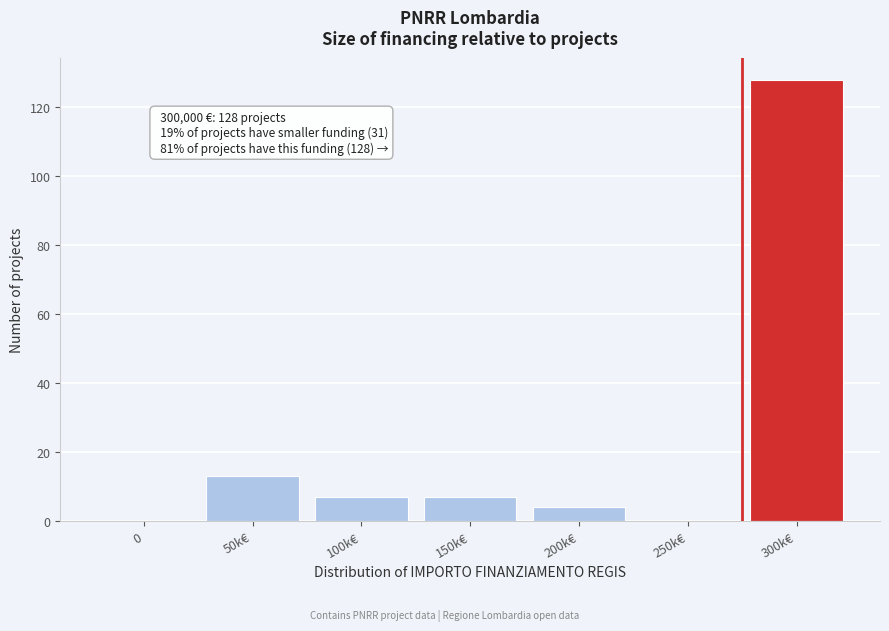

Reading left to right, transcribe all the data shown in this chart.

0=0	50k€=13	100k€=7	150k€=7	200k€=4	250k€=0	300k€=128